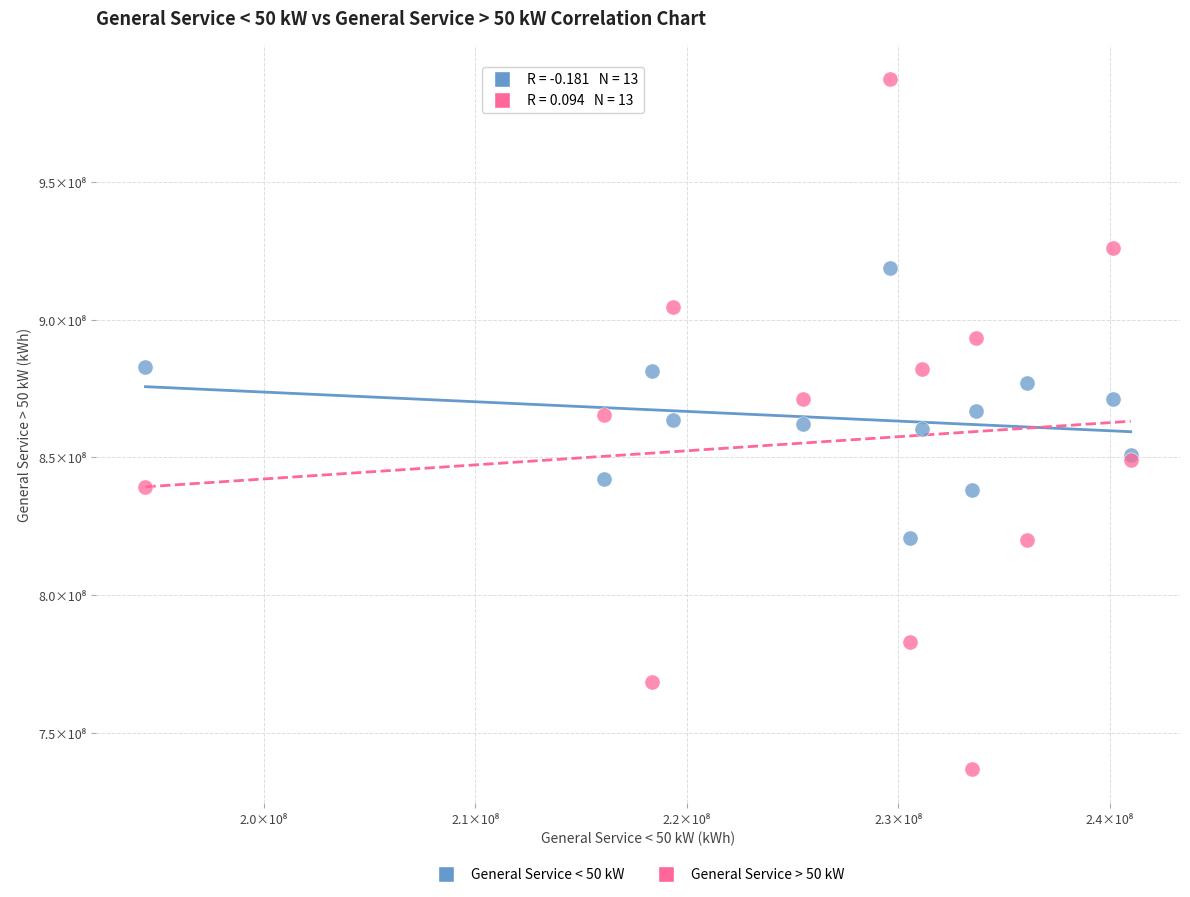

What are all the series names shown in the legend?

General Service < 50 kW, General Service > 50 kW